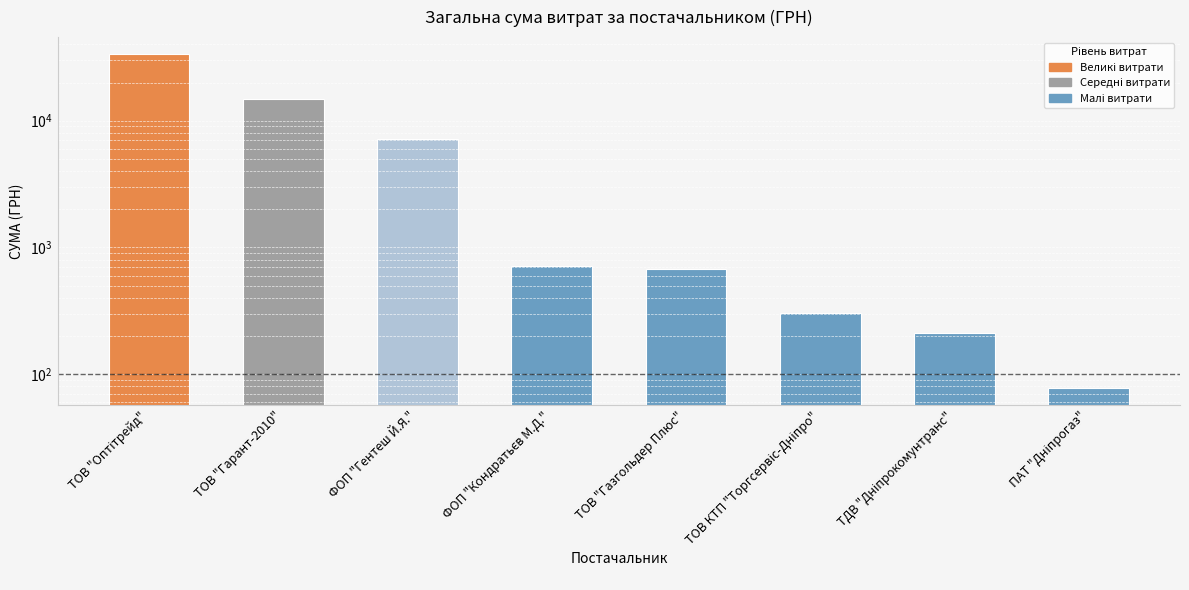

List the labels in order of value, largest first.

ТОВ "Оптітрейд", ТОВ "Гарант-2010", ФОП "Гентеш Й.Я.", ФОП "Кондратьєв М.Д.", ТОВ "Газгольдер Плюс", ТОВ КТП "Торгсервіс-Дніпро", ТДВ "Дніпрокомунтранс", ПАТ "Дніпрогаз"